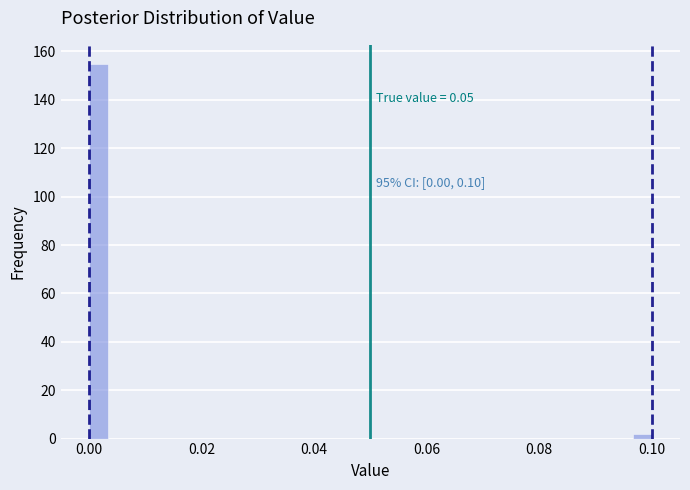

Around what value on the x-axis is the tallest bar? Give the approximate position of its centre, as read against the axis.

0.002